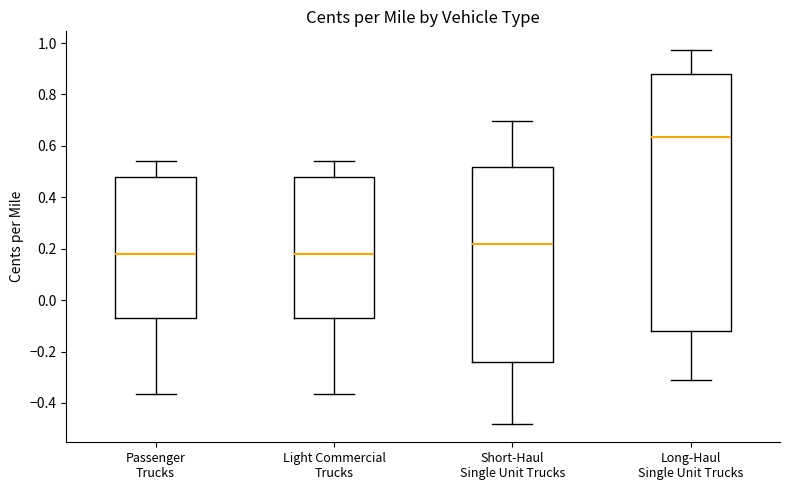

Reading left to right, transcribe this box plot: for each box, give where its median line is, the range the box spans, and where its two whiskers end, as read against the y-axis. The values are not printed on the chart, so give them approximately, as read against the axis.

Passenger Trucks: median 0.18, box -0.06 to 0.48, whiskers -0.36 to 0.54
Light Commercial Trucks: median 0.18, box -0.06 to 0.48, whiskers -0.36 to 0.54
Short-Haul Single Unit Trucks: median 0.22, box -0.24 to 0.52, whiskers -0.48 to 0.70
Long-Haul Single Unit Trucks: median 0.64, box -0.12 to 0.88, whiskers -0.30 to 0.98